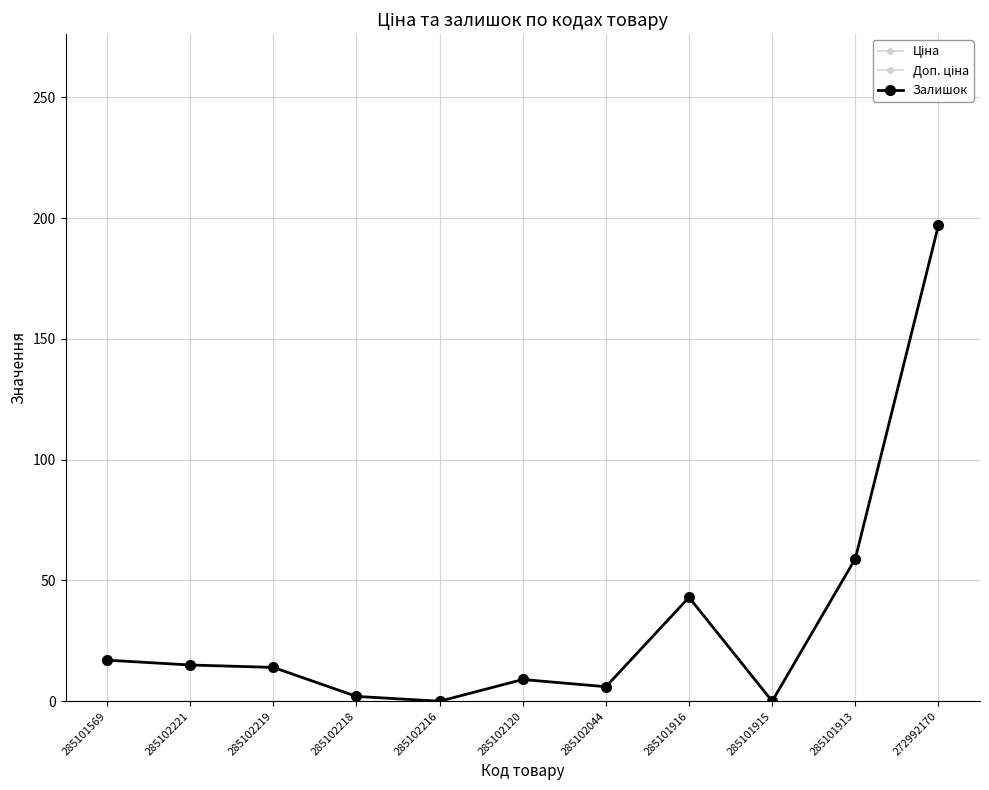

True or false: Залишок and Ціна cross at least once.

False